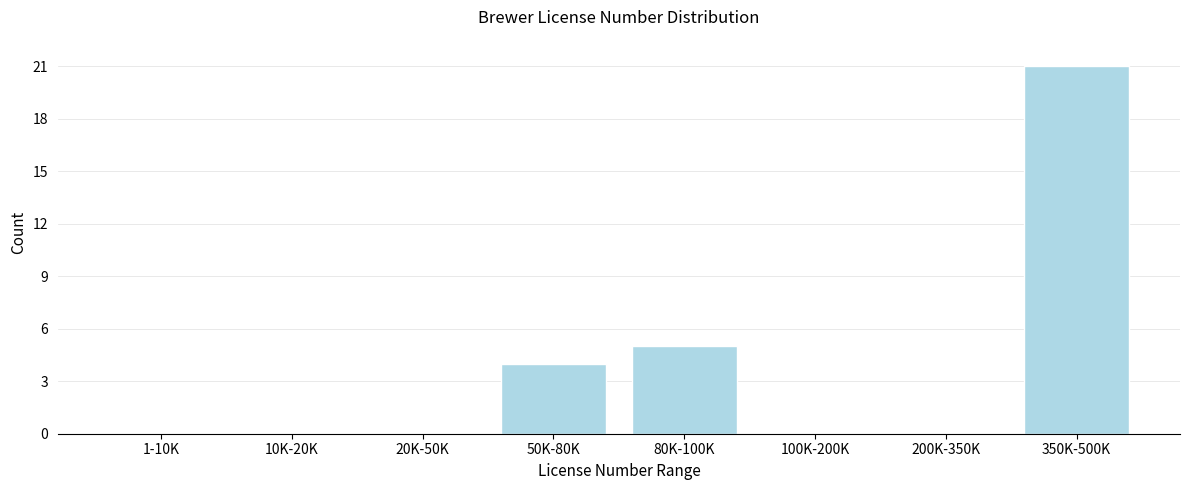

Reading left to right, extract all data points from this chart.

1-10K=0	10K-20K=0	20K-50K=0	50K-80K=4	80K-100K=5	100K-200K=0	200K-350K=0	350K-500K=21